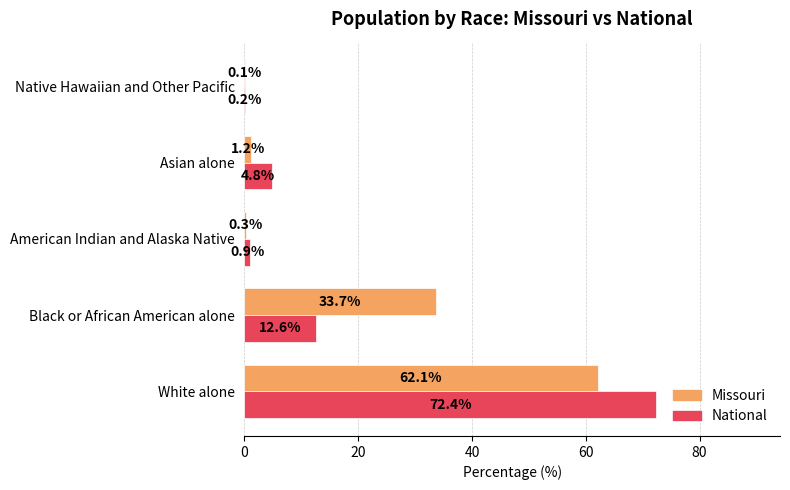

Which series has the largest total across all categories?

Missouri